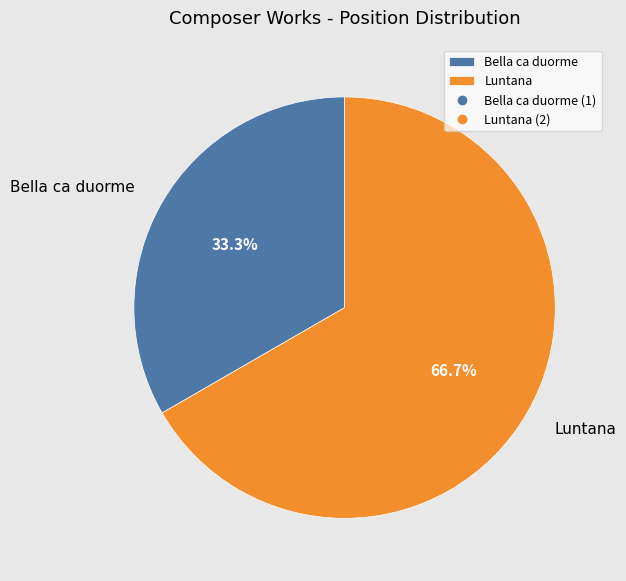

What is the largest slice in the pie chart?

Luntana